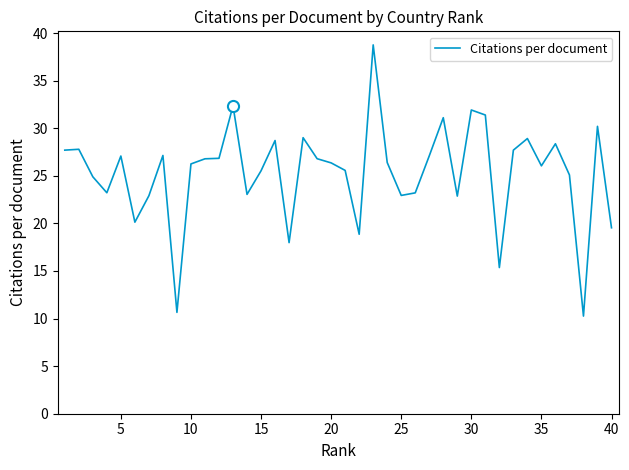

What is the difference between the maximum and minimum values?

28.5